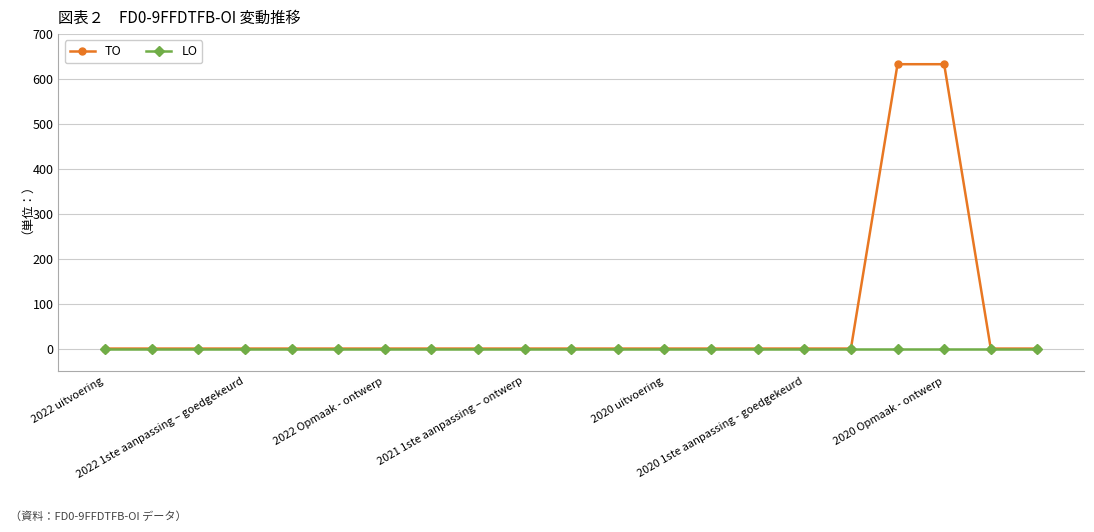

Reading right to left, what are all the values shown in this chart?

TO: 0	0	633	633	0	0	0	0	0	0	0	0	0	0	0	0	0	0	0	0	0
LO: 0	0	0	0	0	0	0	0	0	0	0	0	0	0	0	0	0	0	0	0	0